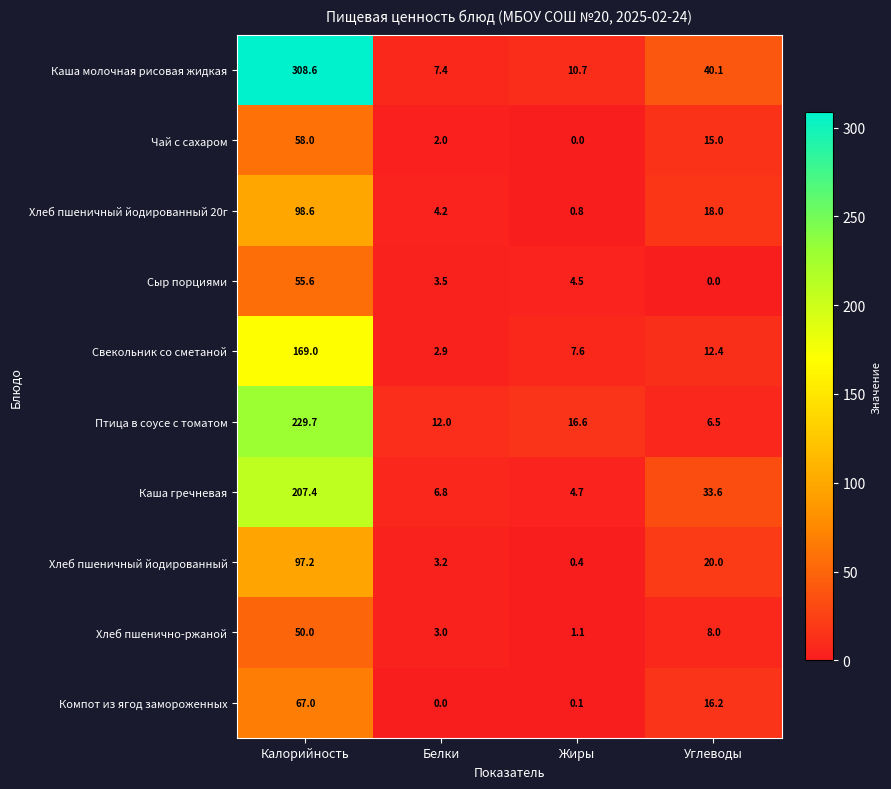

Rank the series by their maximum value, from lowest to highest.

Хлеб пшенично-ржаной, Сыр порциями, Чай с сахаром, Компот из ягод замороженных, Хлеб пшеничный йодированный, Хлеб пшеничный йодированный 20г, Свекольник со сметаной, Каша гречневая, Птица в соусе с томатом, Каша молочная рисовая жидкая